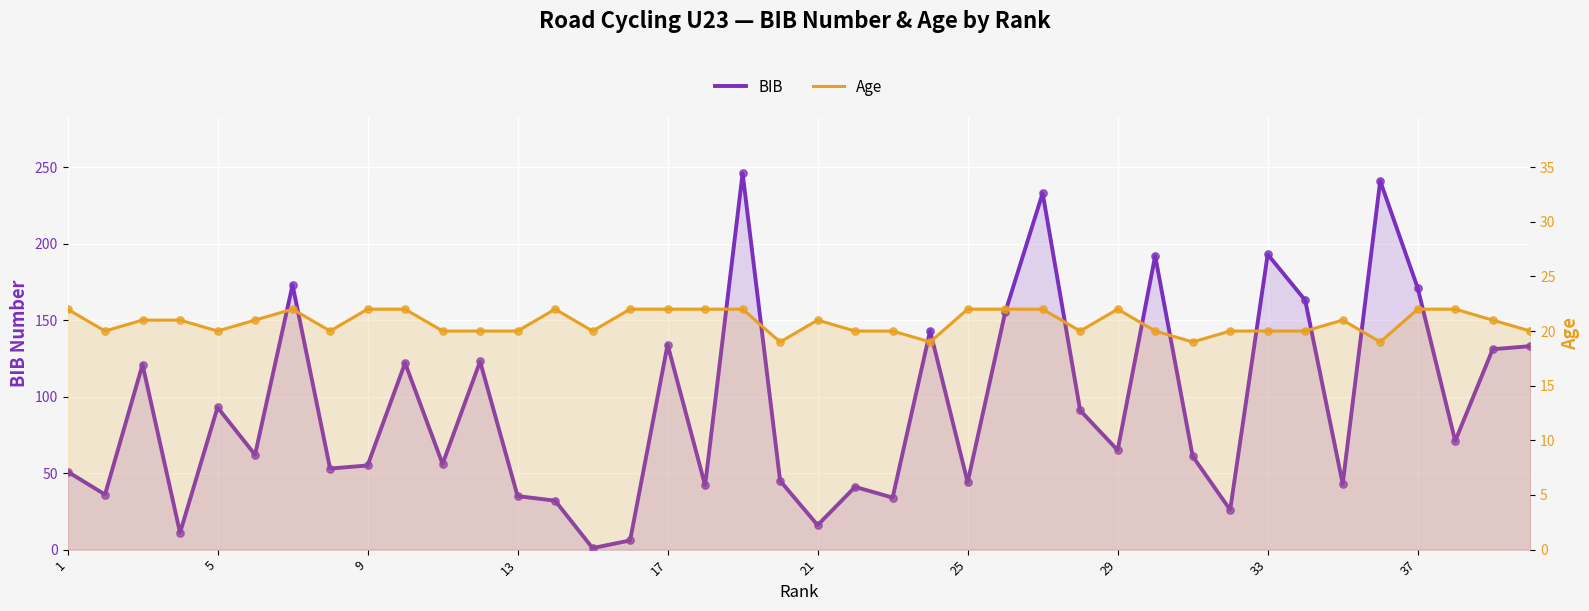

Which series has the largest Y range (max minus min)?

BIB